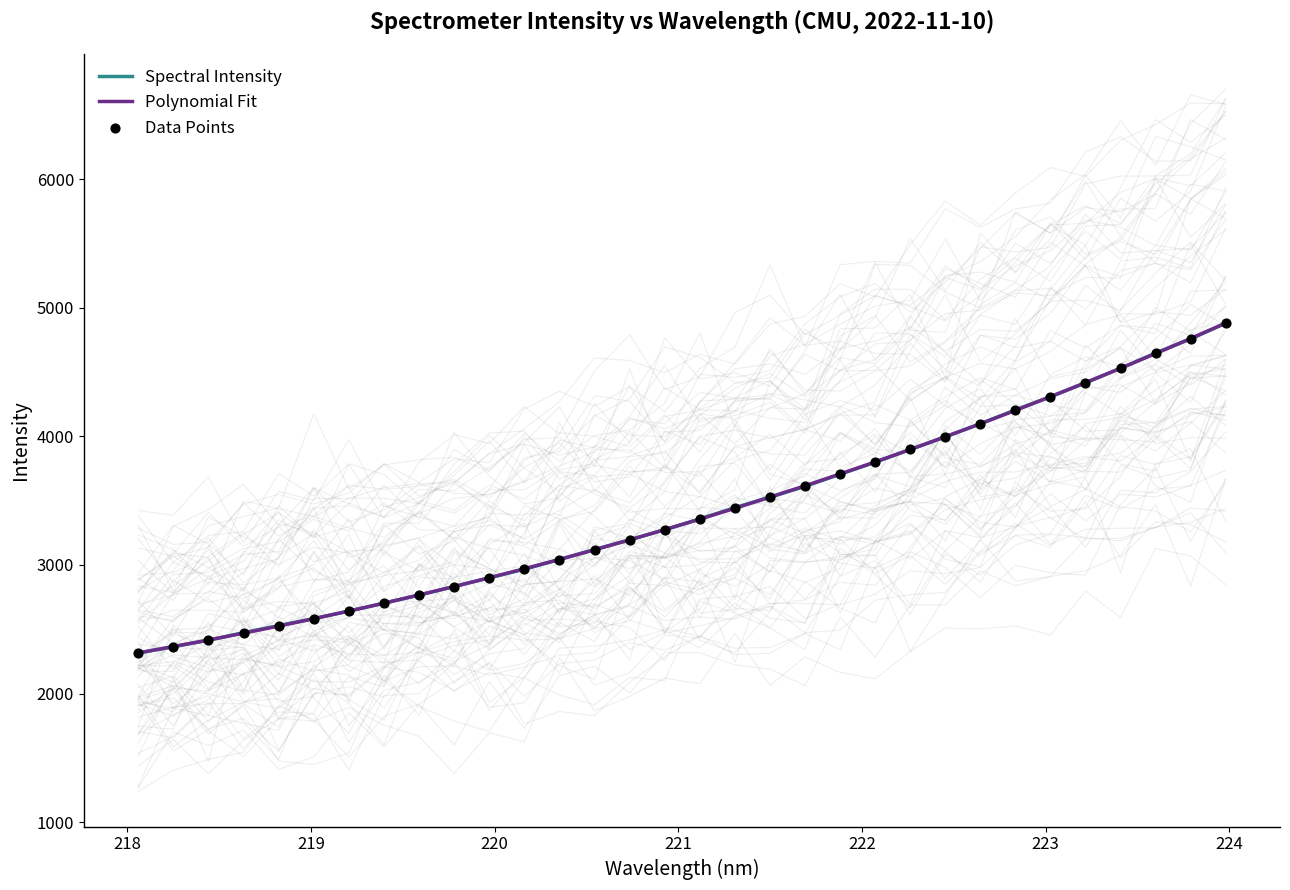

Which series reaches the maximum Y coordinate?

Polynomial Fit